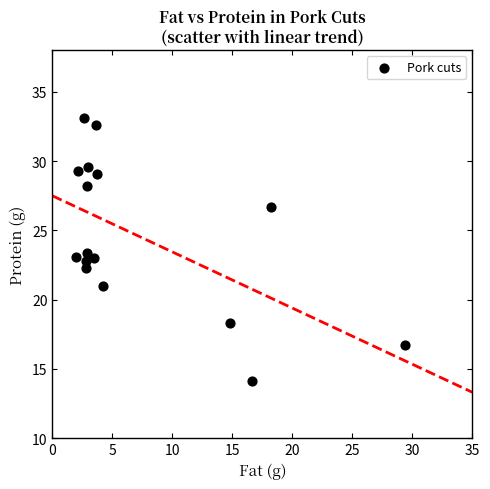

What is the range of X values (max minus min)?

27.4